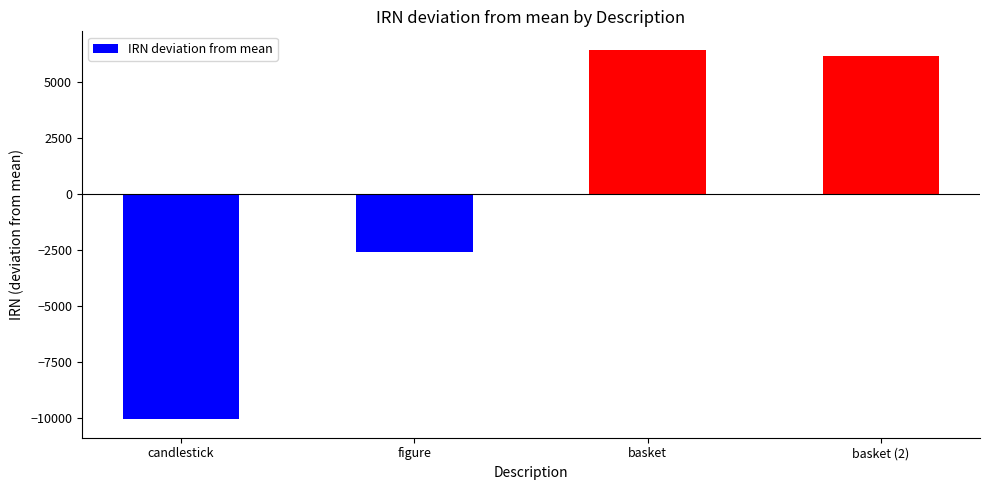

How many values are above zero?

2